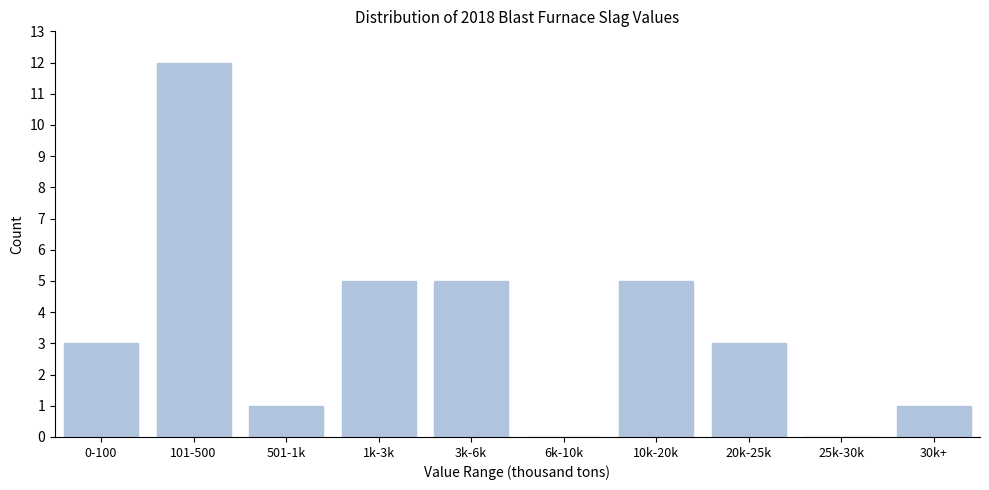

Reading left to right, what are all the values shown in this chart?

0-100=3	101-500=12	501-1k=1	1k-3k=5	3k-6k=5	6k-10k=0	10k-20k=5	20k-25k=3	25k-30k=0	30k+=1